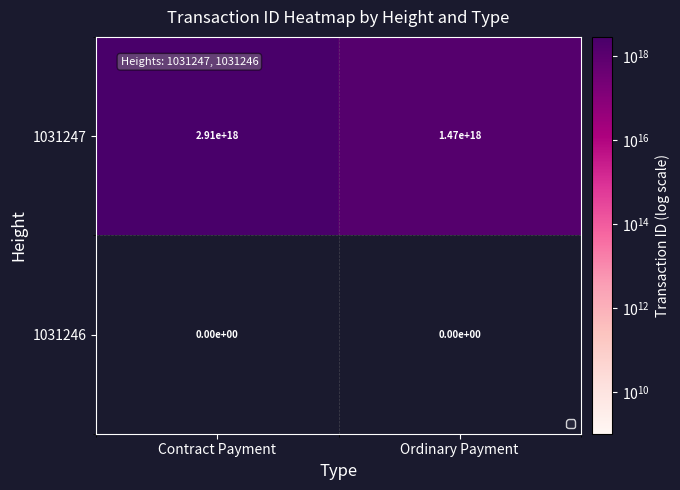

Where is 1031247 nearest to the value 2190000000000000000?

Contract Payment